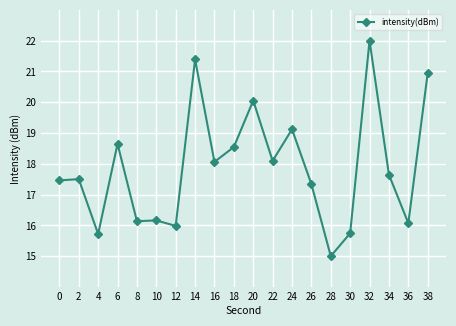

Read the value at 26.

17.3